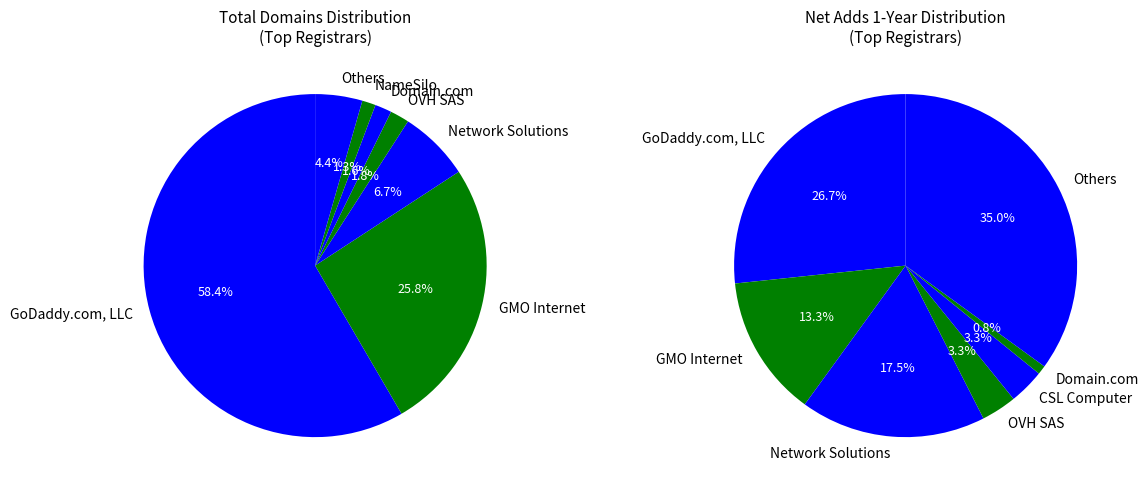

The Hosting Concepts B.V. slice represents 1% of the pie. True or false?

False